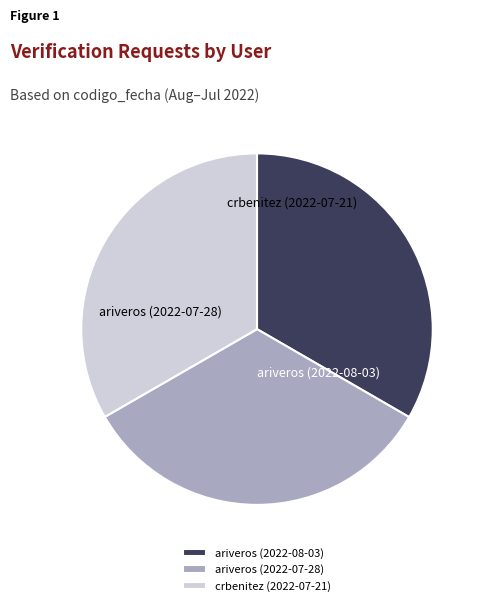

Which slice is the smallest?

crbenitez (2022-07-21)